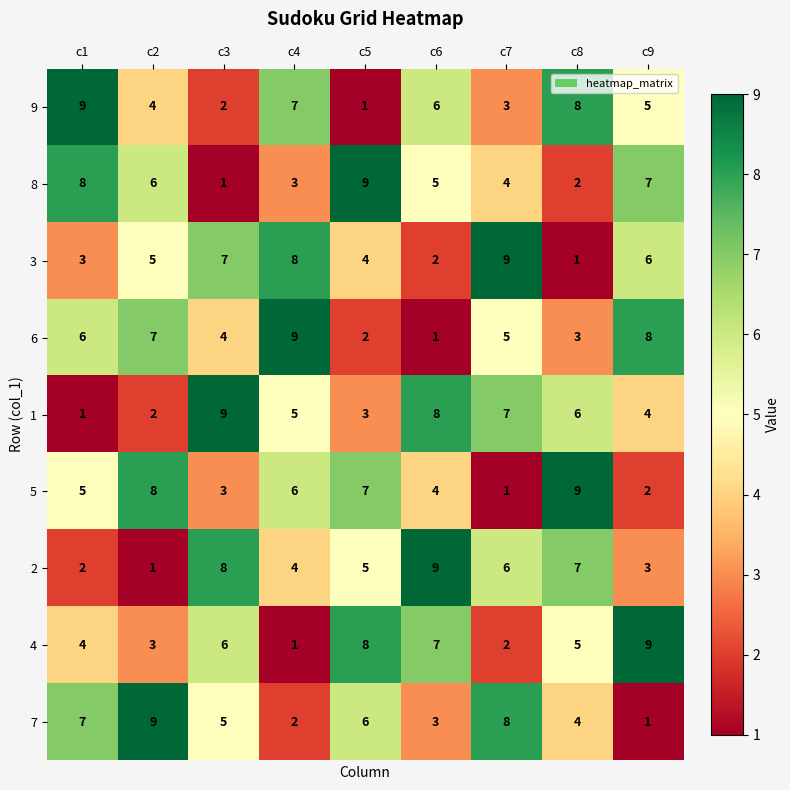

Where does the 4 series first go above 5?

c3